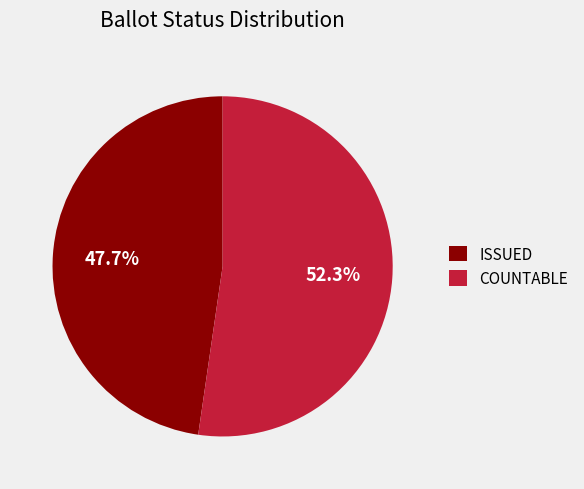

How many segments does this pie chart have?

2